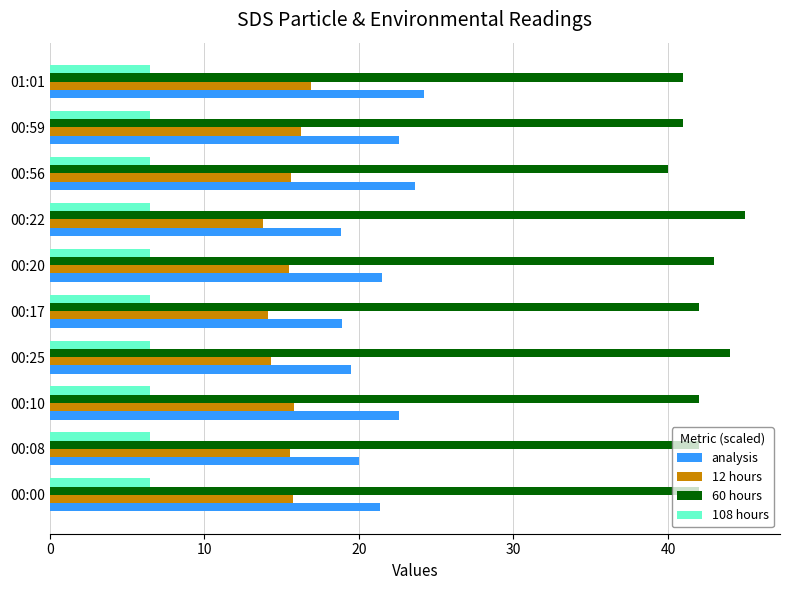

What is the highest value of the analysis series?

24.2